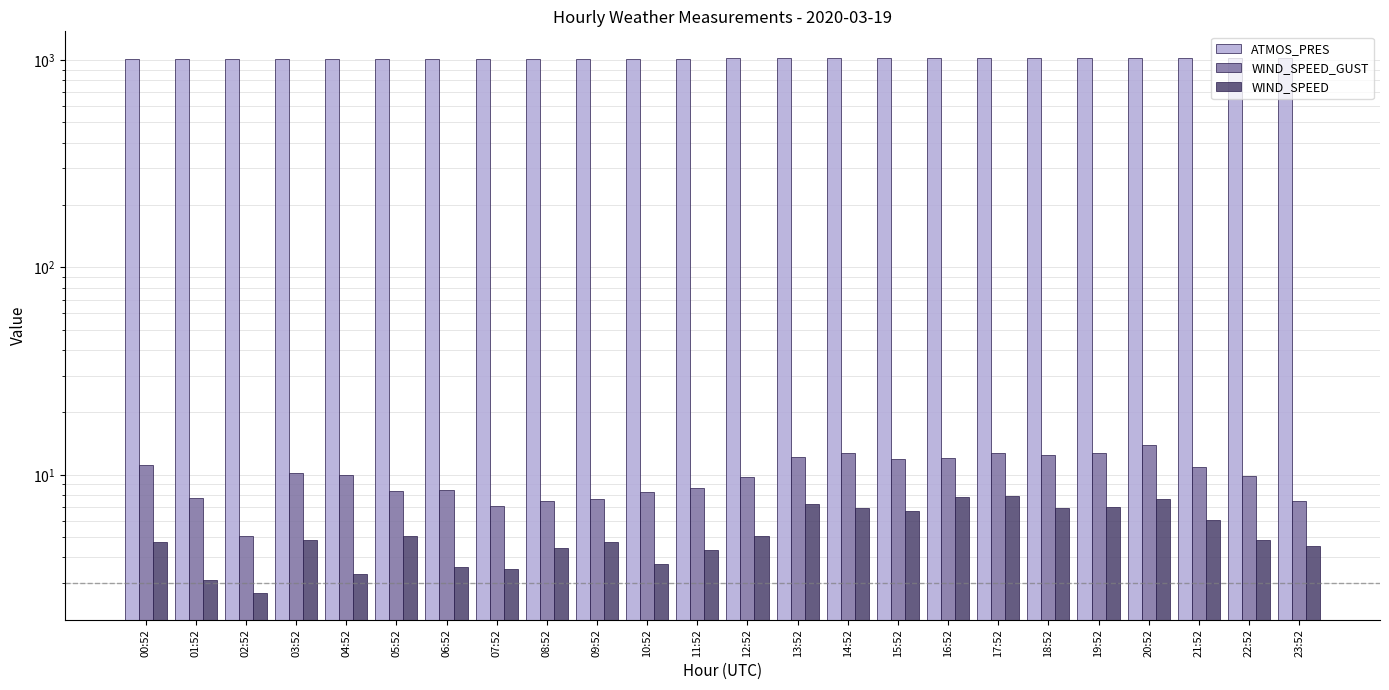

Reading right to left, transcribe all the data shown in this chart.

ATMOS_PRES: 1021.8	1021.2	1020.7	1020.4	1019.9	1019.5	1019.2	1019.0	1018.2	1017.7	1017.2	1017.1	1016.3	1015.7	1015.0	1014.3	1013.7	1013.2	1012.2	1011.9	1011.3	1010.9	1010.5	1009.8
WIND_SPEED_GUST: 7.4	9.9	10.9	13.9	12.8	12.5	12.8	12.1	12.0	12.8	12.2	9.8	8.6	8.3	7.7	7.4	7.1	8.5	8.3	9.9	10.2	5.1	7.7	11.2
WIND_SPEED: 4.6	4.8	6.1	7.6	7.0	6.9	7.9	7.8	6.7	6.9	7.2	5.1	4.4	3.7	4.7	4.4	3.5	3.6	5.1	3.3	4.8	2.7	3.1	4.8